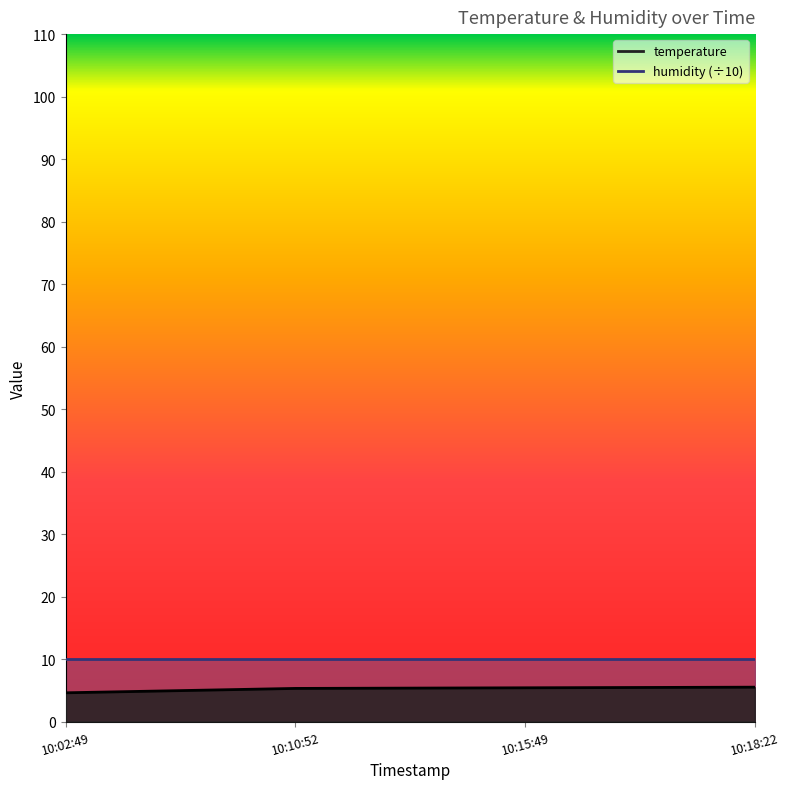

Is it true that the value at 10:18:22 is 5.5?

True